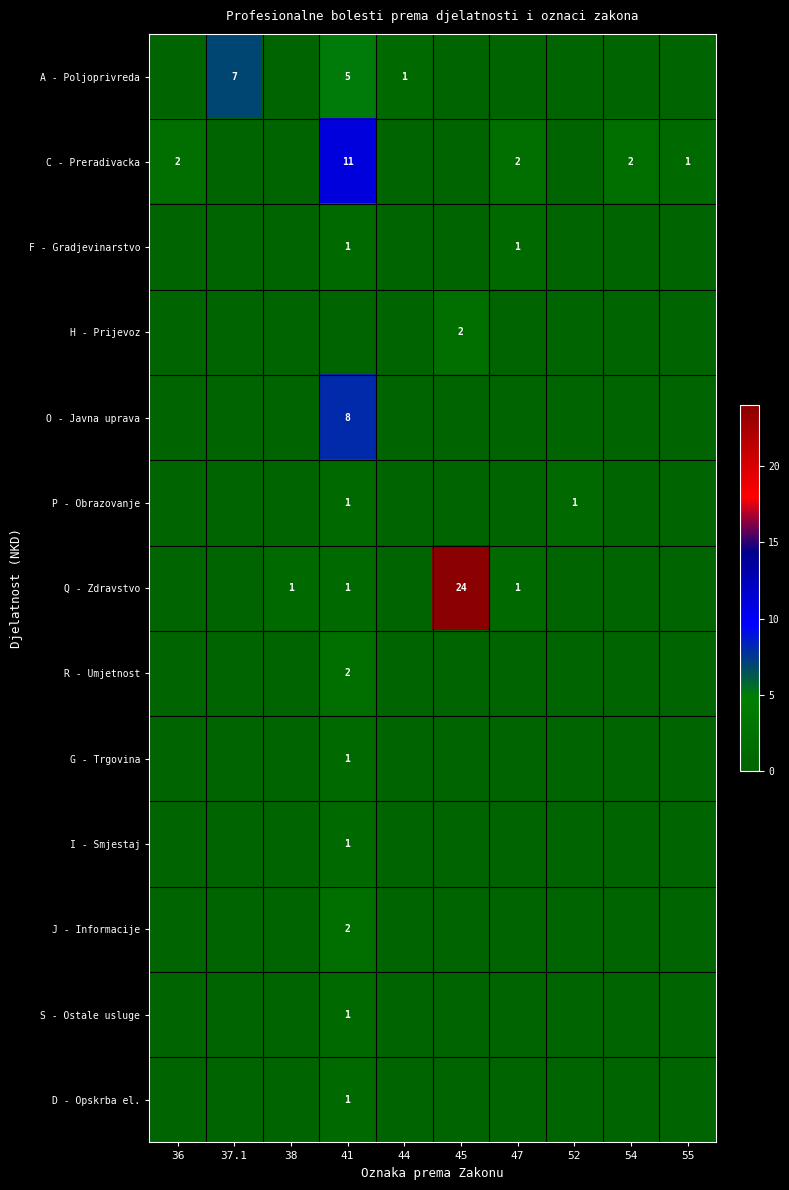

The F - Gradjevinarstvo series shows 1 at 47. True or false?

True